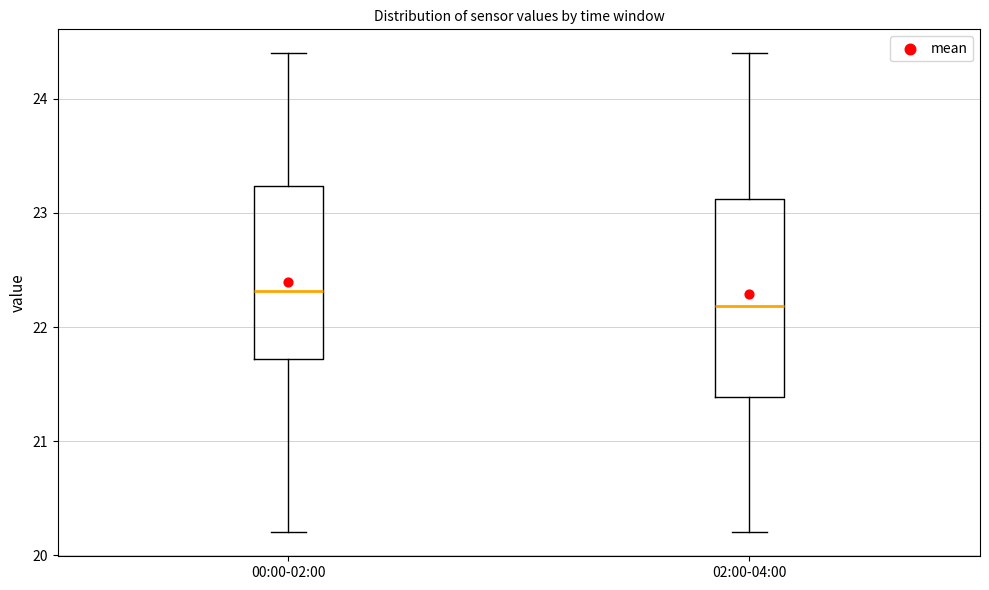

Reading left to right, transcribe this box plot: for each box, give where its median line is, the range the box spans, and where its two whiskers end, as read against the y-axis. The values are not printed on the chart, so give them approximately, as read against the axis.

00:00-02:00: median 22.3, box 21.7 to 23.2, whiskers 20.2 to 24.4
02:00-04:00: median 22.2, box 21.4 to 23.1, whiskers 20.2 to 24.4